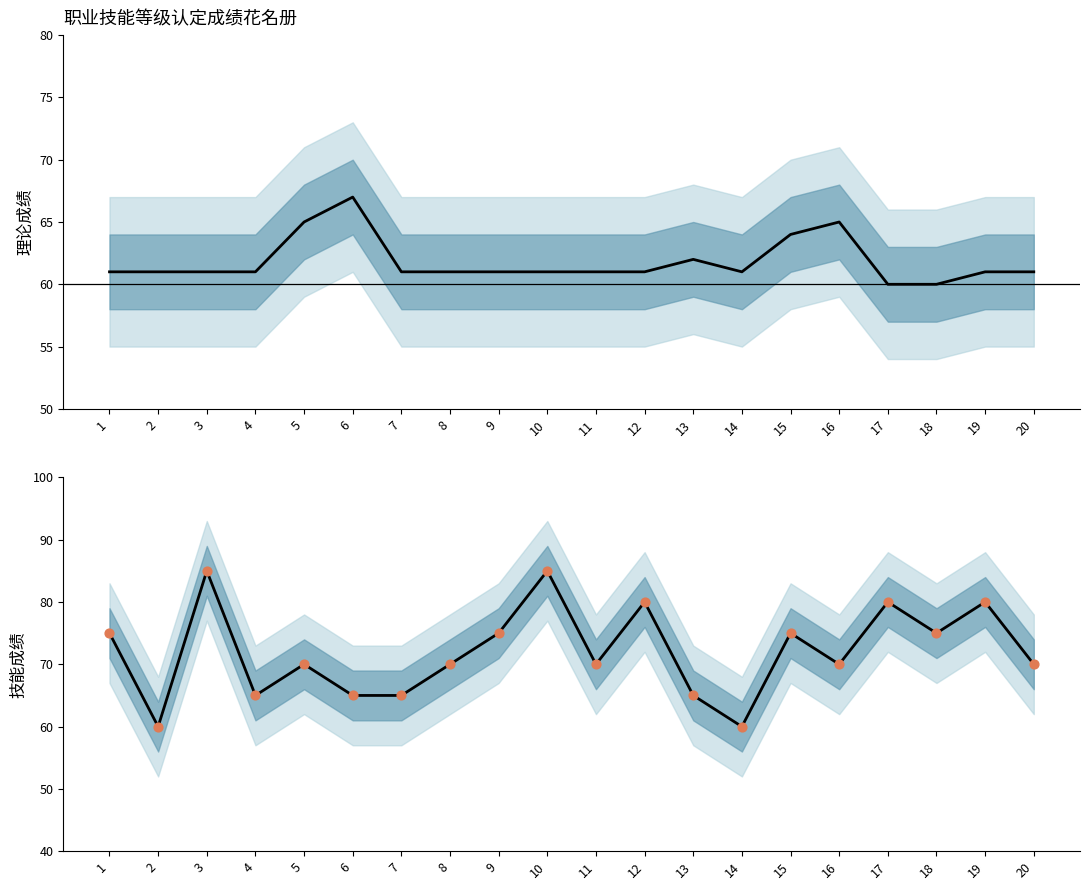

At how many categories does at least one series exceed 66?

15